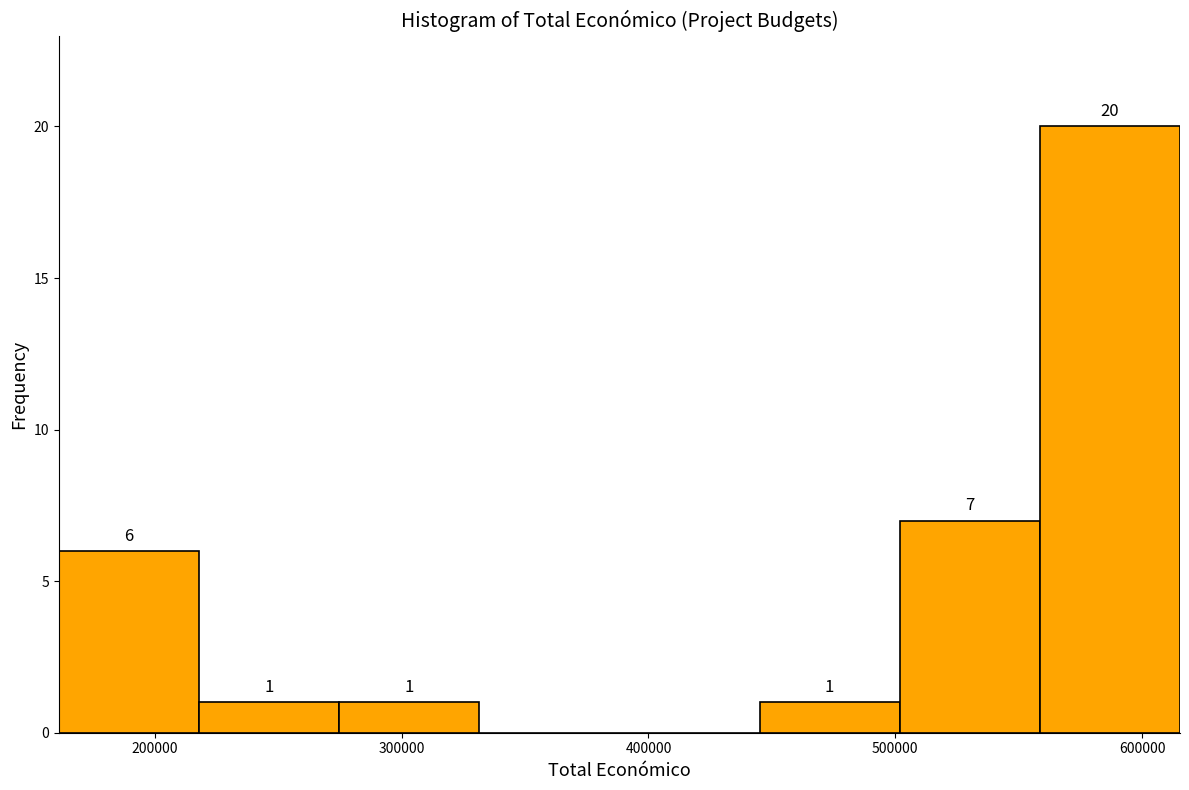

Which range on the x-axis has the tallest bar?

560000 to 620000